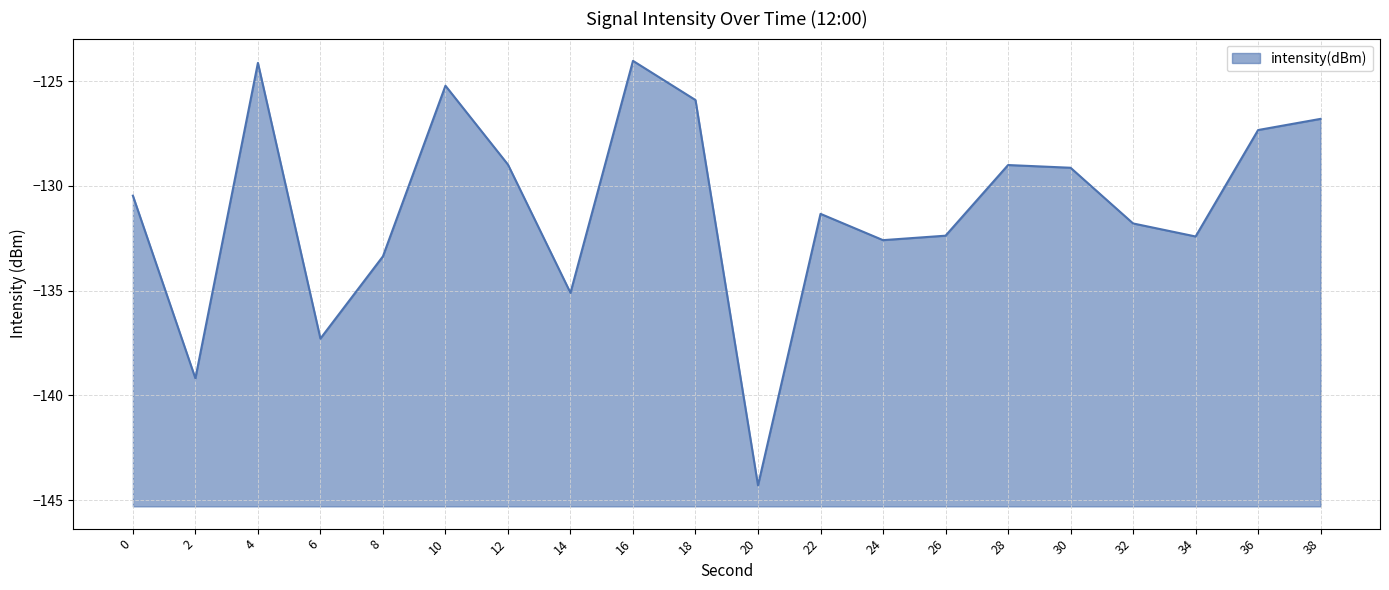

Rank the categories by value from lowest to highest.

20, 2, 6, 14, 8, 24, 34, 26, 32, 22, 0, 30, 28, 12, 36, 38, 18, 10, 4, 16